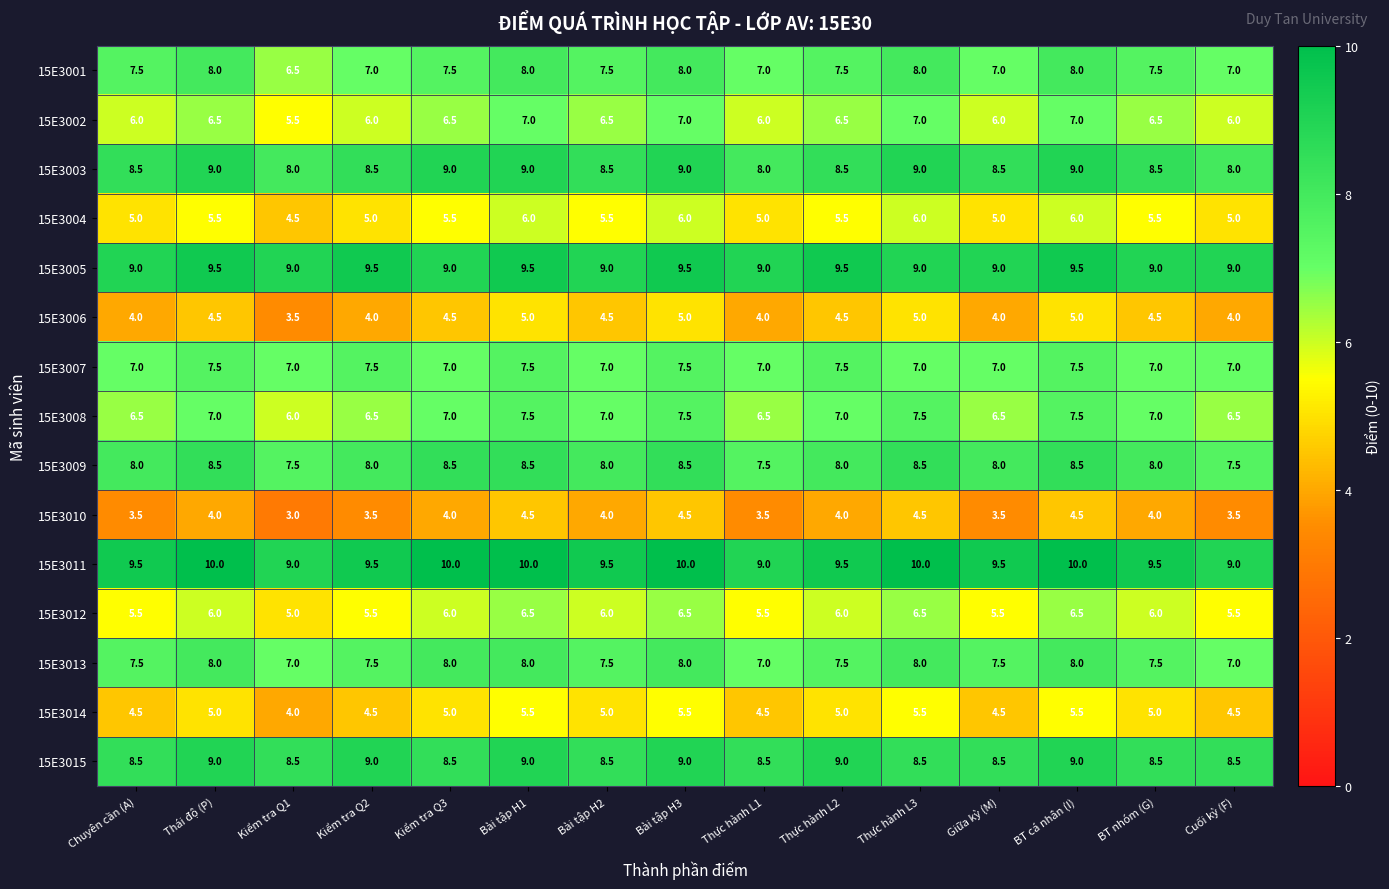

What is the difference between the highest and lowest values at BT nhóm (G)?

5.5